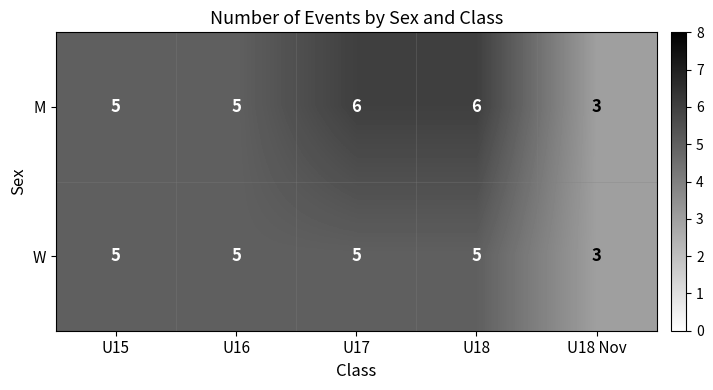

How many data points does each series have?

5